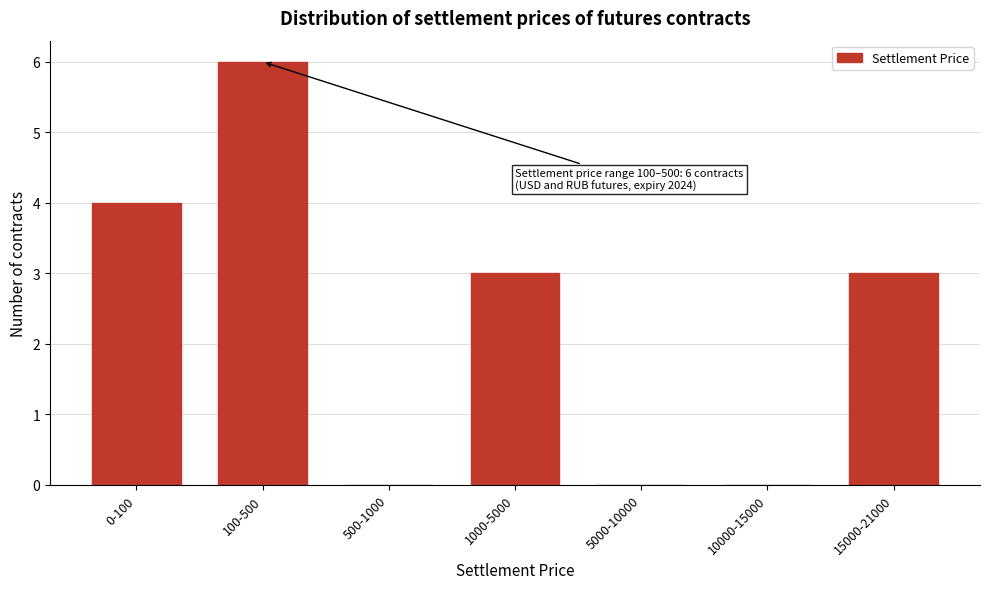

Reading left to right, what are all the values shown in this chart?

0-100=4	100-500=6	500-1000=0	1000-5000=3	5000-10000=0	10000-15000=0	15000-21000=3